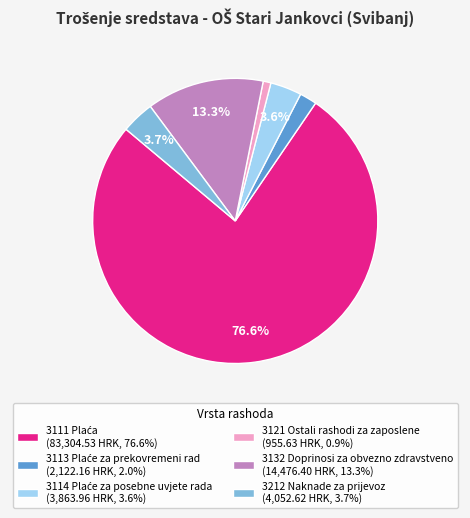

Is the sum of 3121 Ostali rashodi za zaposlene (955.63 HRK, 0.9%) and 3212 Naknade za prijevoz (4,052.62 HRK, 3.7%) greater than half?

No